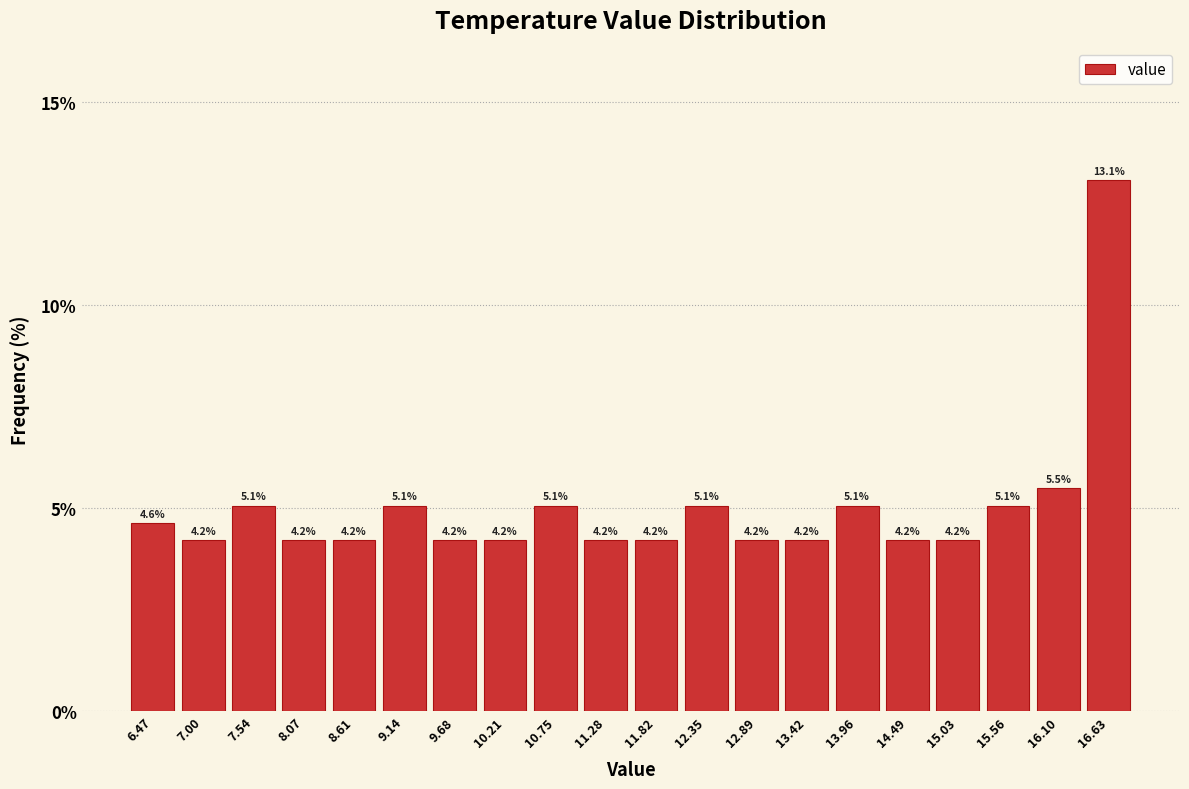

Reading left to right, transcribe this chart: for each bar, give the range it covers on the x-axis and its height. The bar edges are not printed on the chart, so give them approximately, as read against the axis.

6.2 to 6.7: 4.6
6.7 to 7.3: 4.2
7.3 to 7.8: 5.1
7.8 to 8.3: 4.2
8.3 to 8.9: 4.2
8.9 to 9.4: 5.1
9.4 to 9.9: 4.2
9.9 to 10.5: 4.2
10.5 to 11.0: 5.1
11.0 to 11.6: 4.2
11.6 to 12.1: 4.2
12.1 to 12.6: 5.1
12.6 to 13.2: 4.2
13.2 to 13.7: 4.2
13.7 to 14.2: 5.1
14.2 to 14.8: 4.2
14.8 to 15.3: 4.2
15.3 to 15.8: 5.1
15.8 to 16.4: 5.5
16.4 to 16.9: 13.1